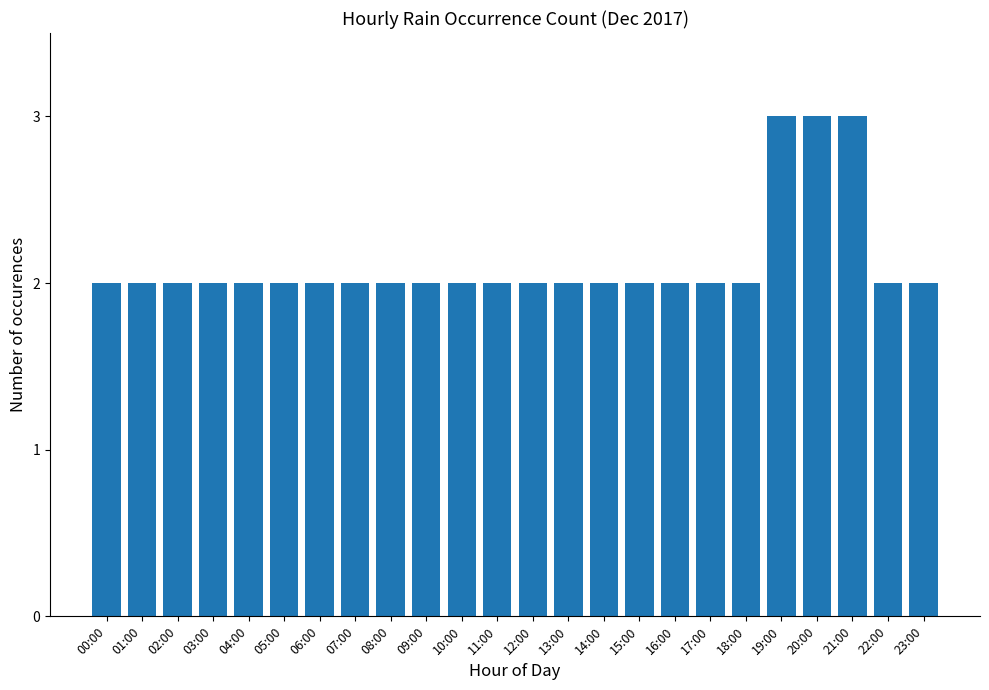

True or false: the data shows 2 at 14:00.

True